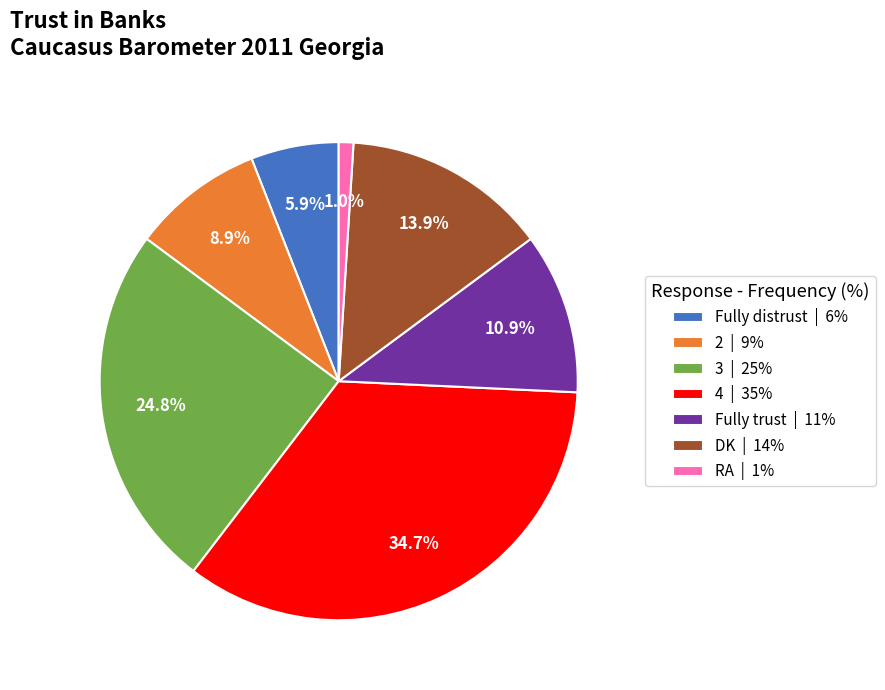

To the nearest percent, what portion does RA represent?

1%